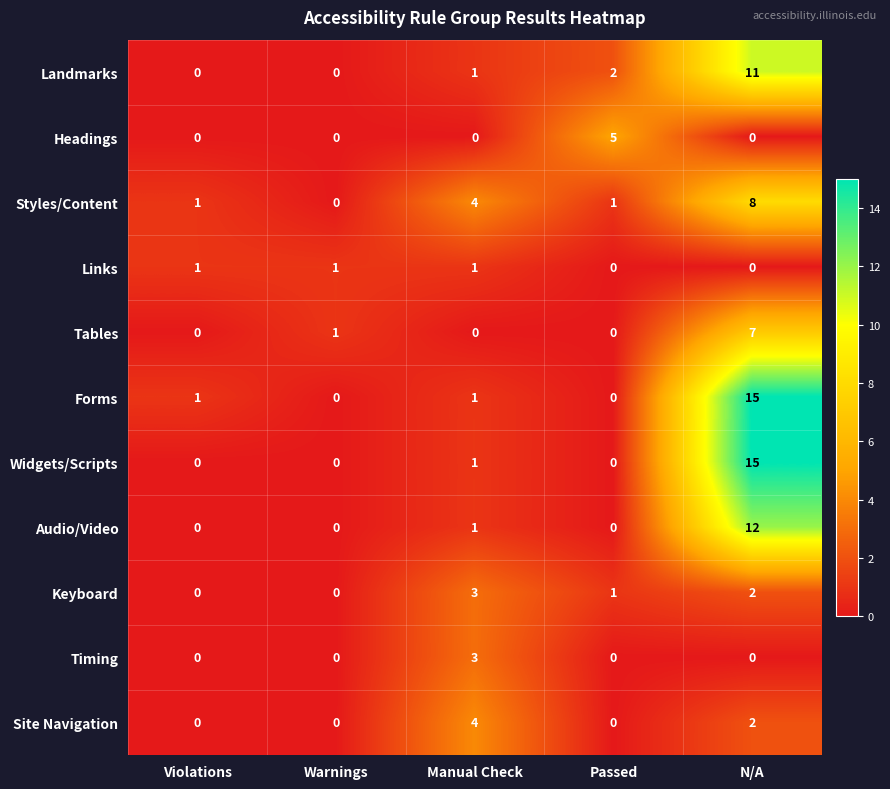

Which series has the largest total across all categories?

Forms